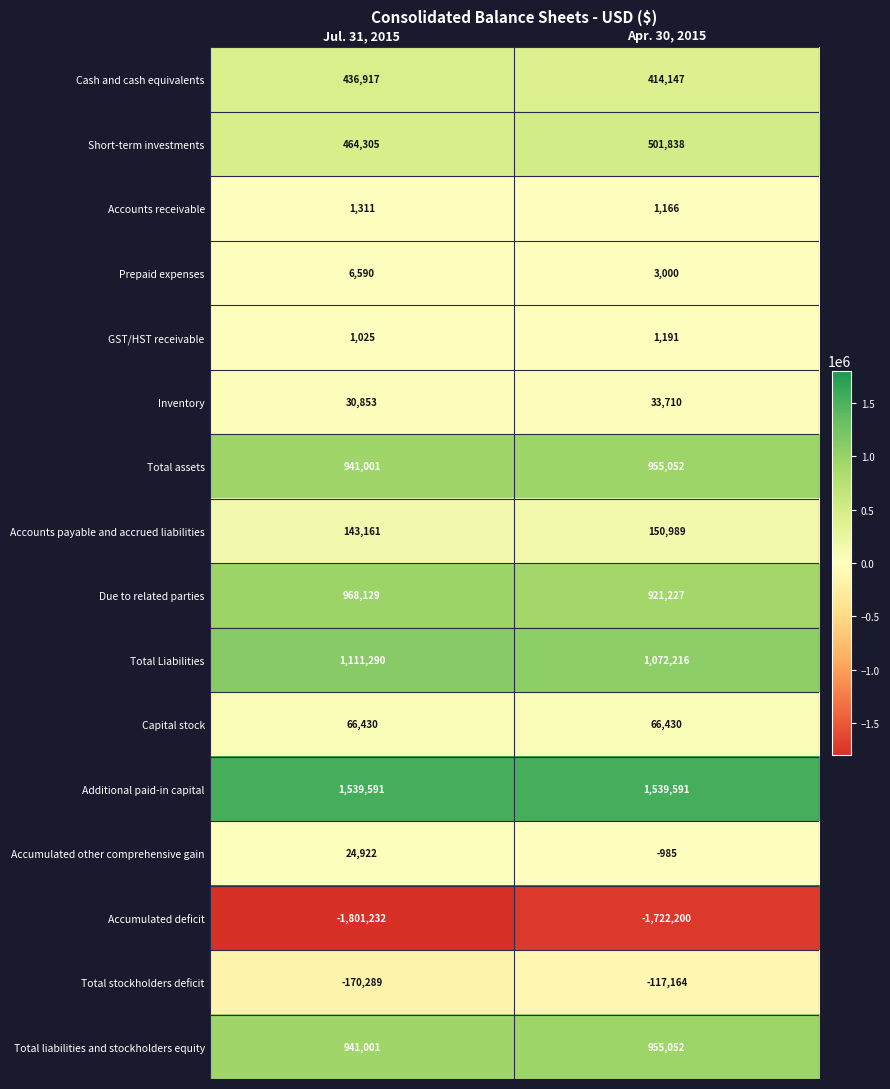

True or false: Prepaid expenses has a value of 1377 at Apr. 30, 2015.

False